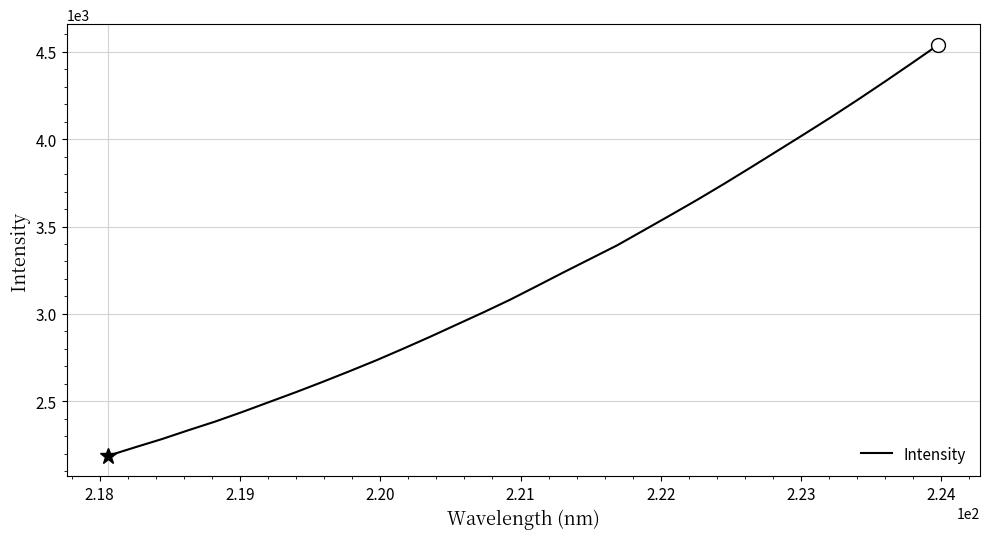

True or false: the data has more than 2 interior local peaks.

False